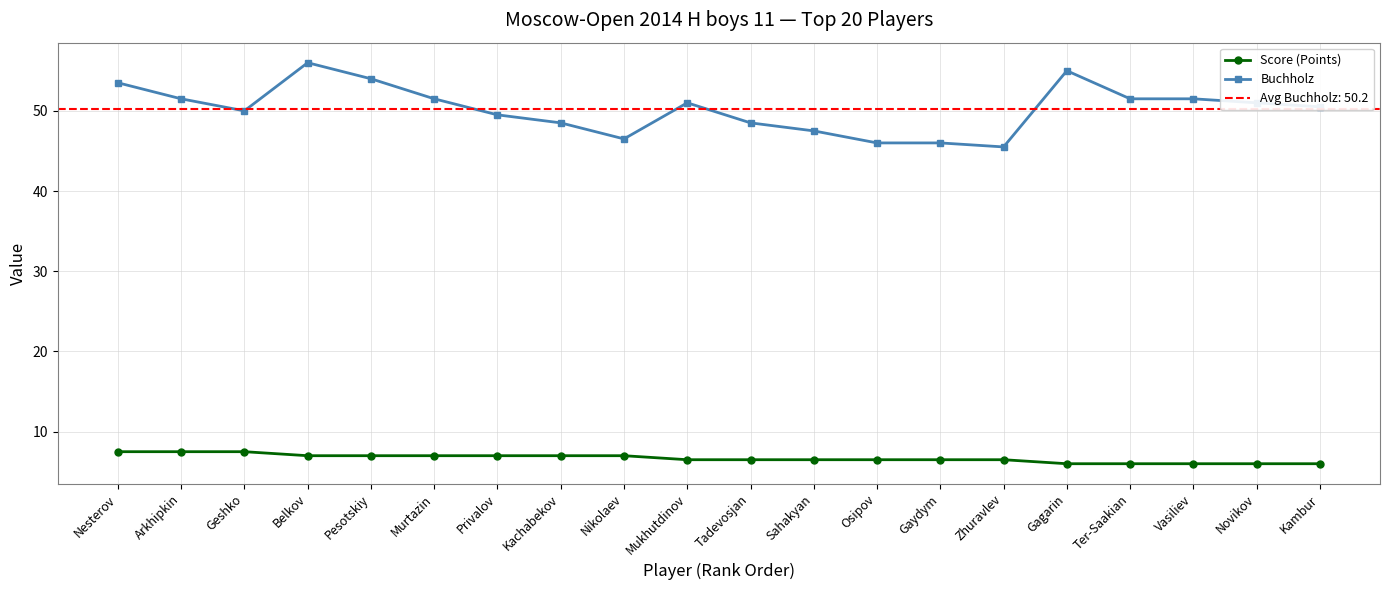

At which category does Buchholz reach its first local valley?

Geshko